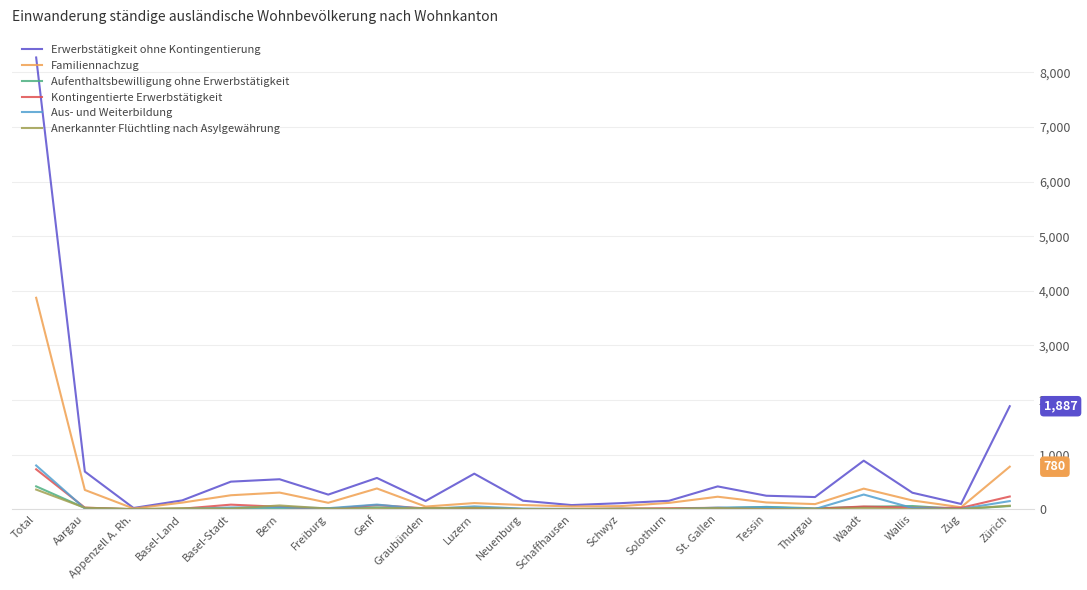

What is the average value of the Kontingentierte Erwerbstätigkeit series?

69